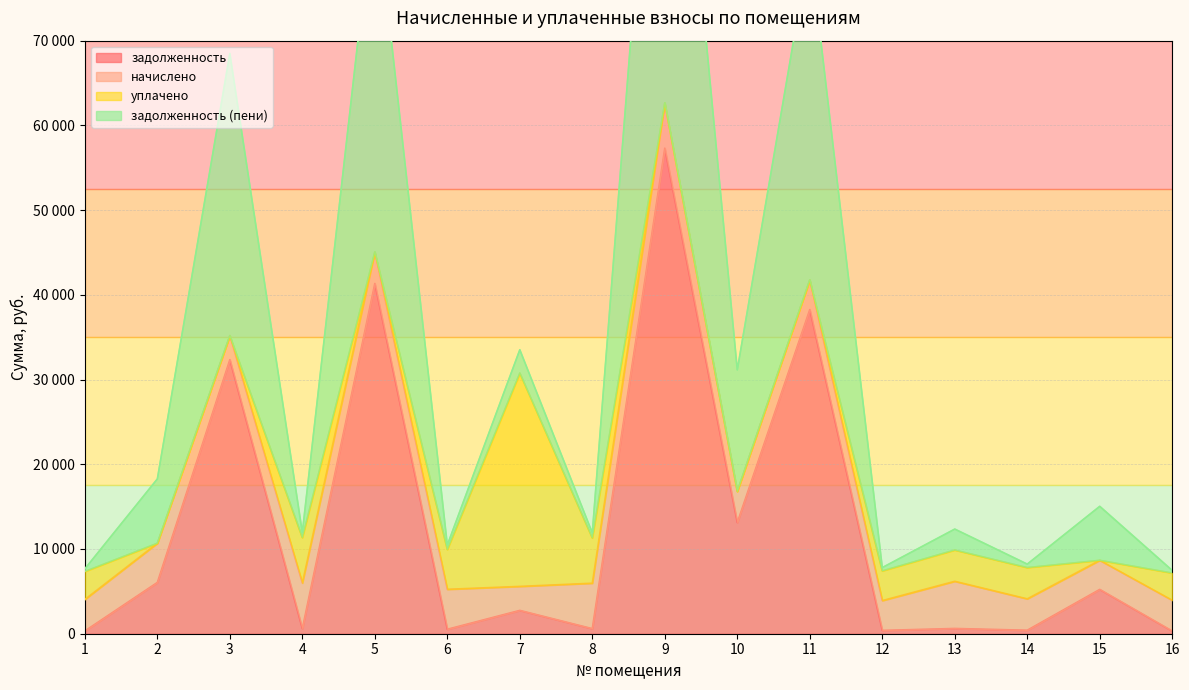

At which category does задолженность reach its first local peak?

3